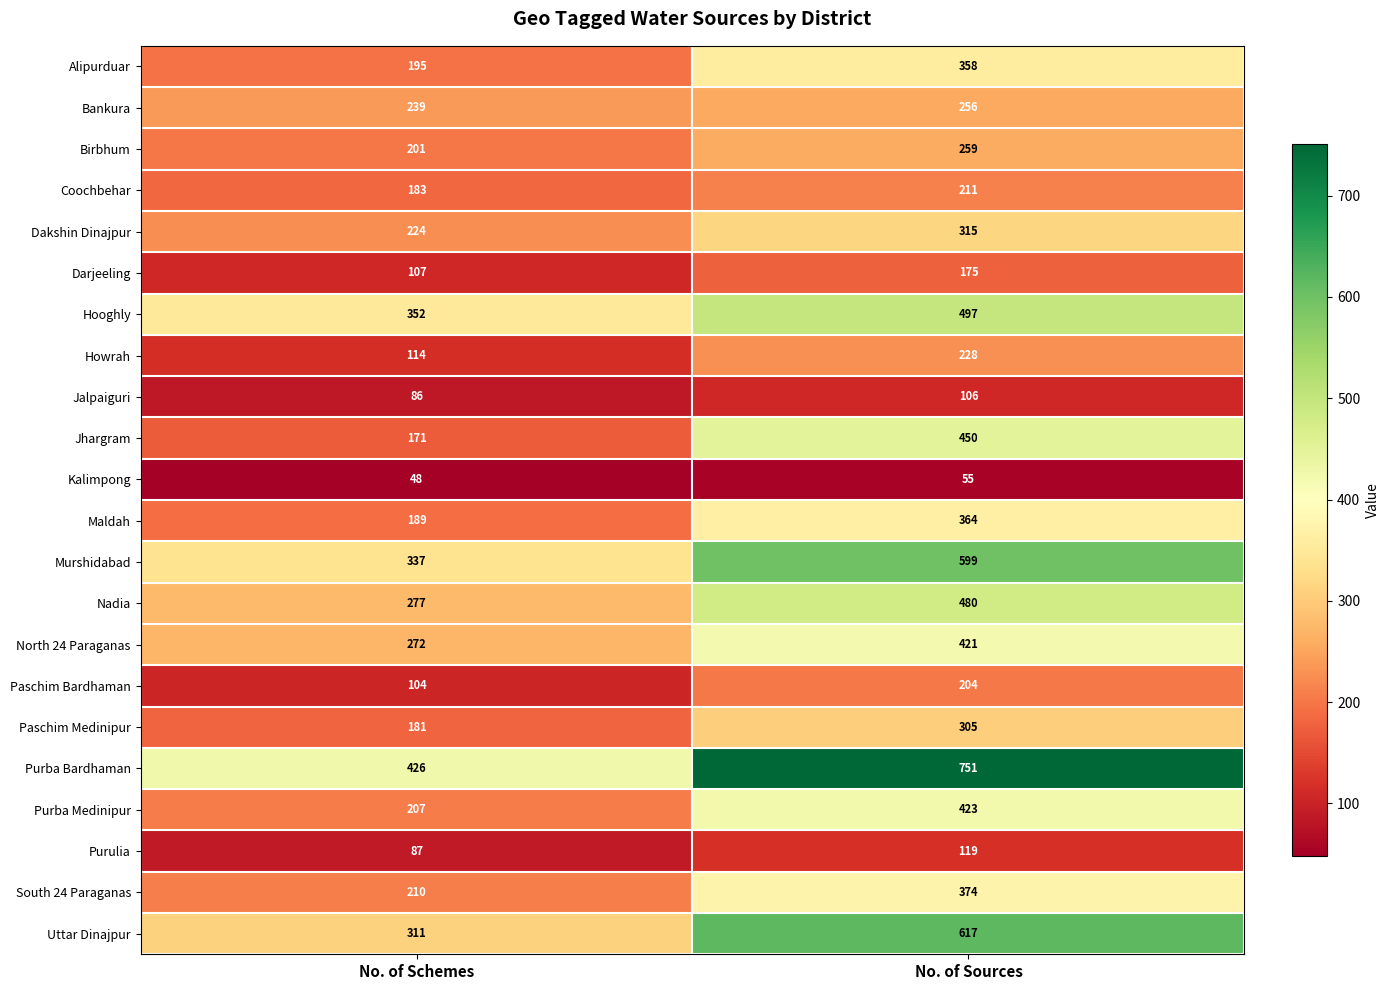

True or false: Purba Medinipur has a value of 186 at No. of Sources.

False